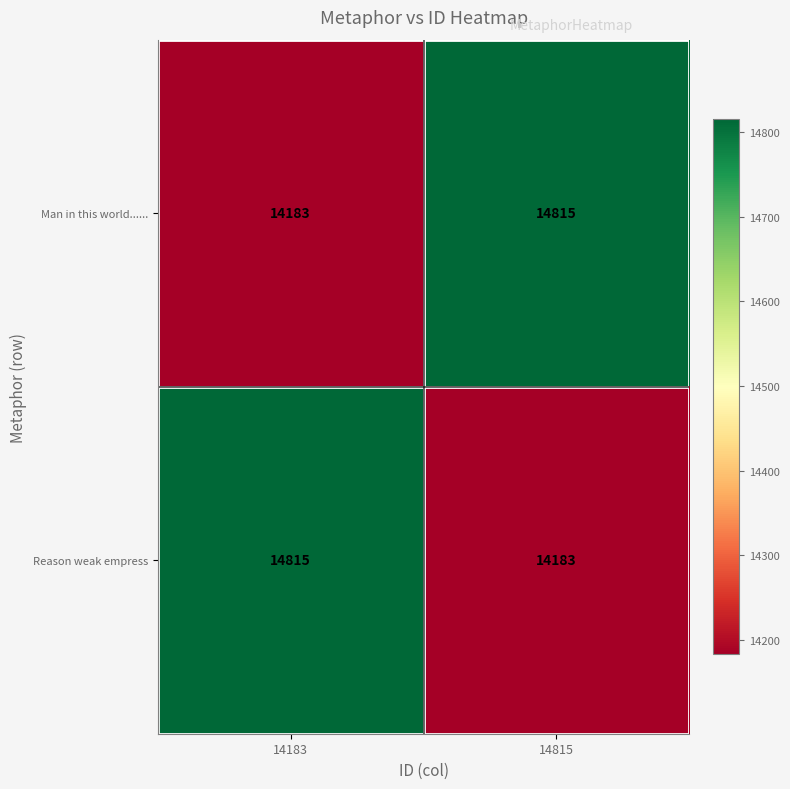

What is the maximum value for Reason weak empress?

14815